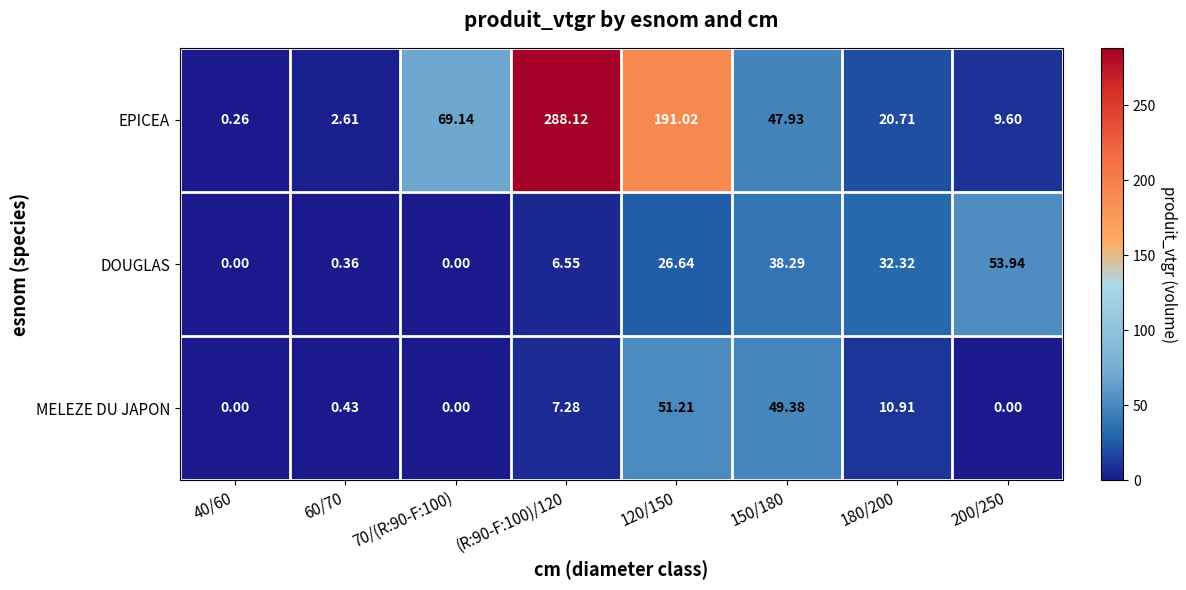

Which series has the largest total across all categories?

EPICEA